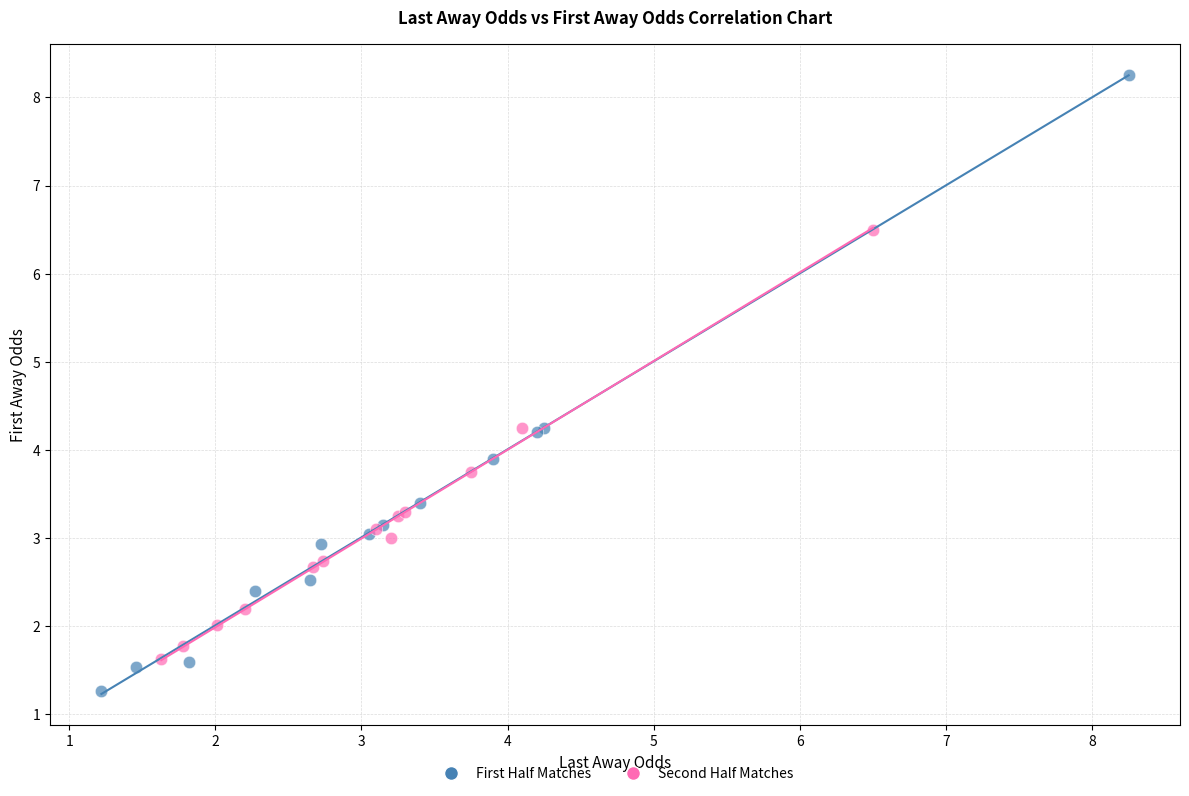

Which series has the widest spread of Y values?

First Half Matches